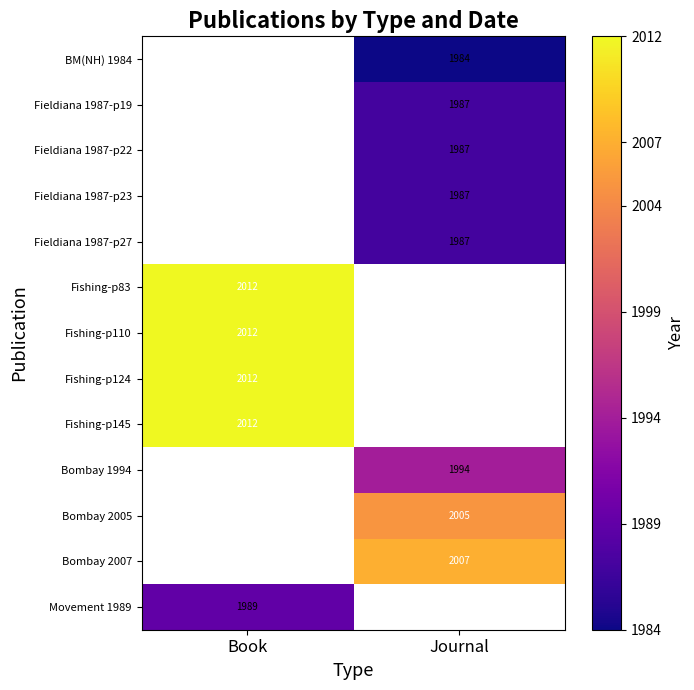

Which category has the lowest value across all series?

Journal